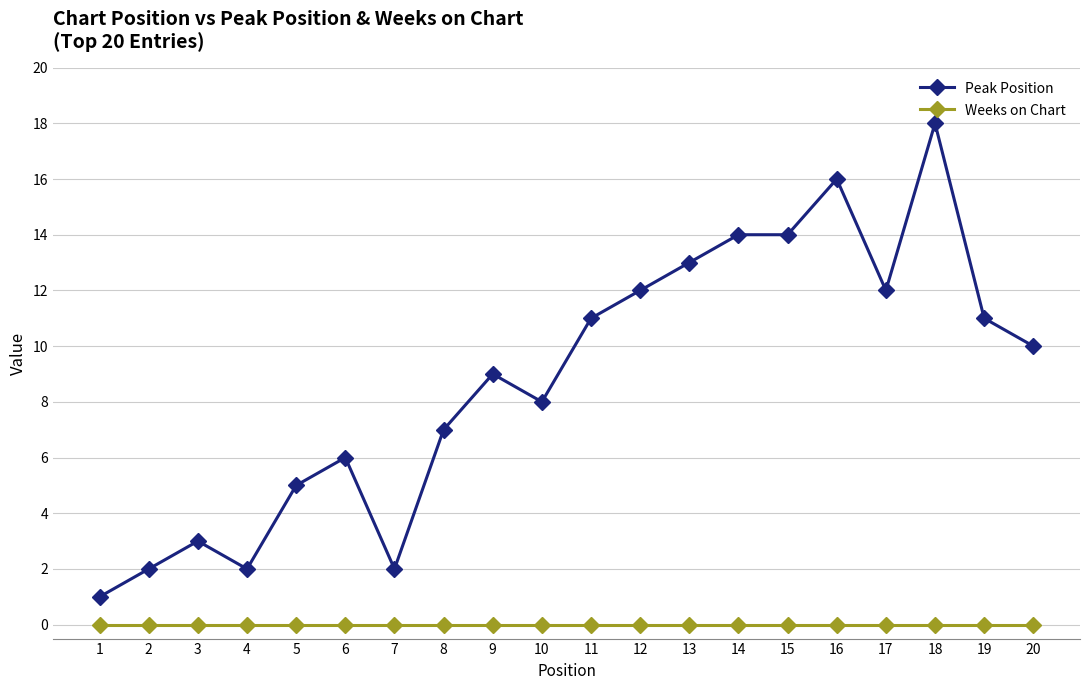

Reading left to right, extract all data points from this chart.

Peak Position: 1	2	3	2	5	6	2	7	9	8	11	12	13	14	14	16	12	18	11	10
Weeks on Chart: 0	0	0	0	0	0	0	0	0	0	0	0	0	0	0	0	0	0	0	0